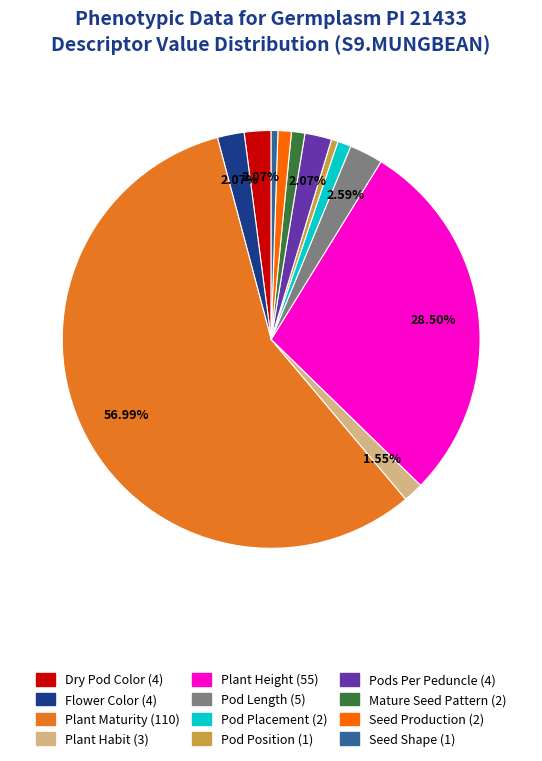

What is the largest slice in the pie chart?

Plant Maturity